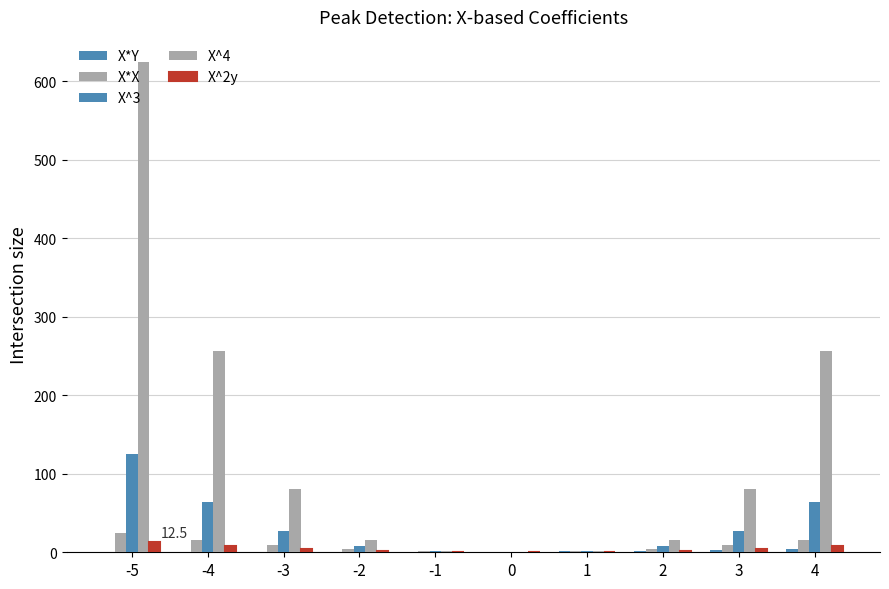

Reading left to right, list all the values displayed in this chart.

X*Y: -5.0	-4.0	-3.0	-2.0	-1.0	0.0	1.0	2.0	3.0	4.0
X*X: 25.0	16.0	9.0	4.0	1.0	0.0	1.0	4.0	9.0	16.0
X^3: 125.0	64.0	27.0	8.0	1.0	0.0	1.0	8.0	27.0	64.0
X^4: 625.0	256.0	81.0	16.0	1.0	0.0	1.0	16.0	81.0	256.0
X^2y: 12.5	8.0	4.5	2.0	0.5	0.0	0.5	2.0	4.5	8.0